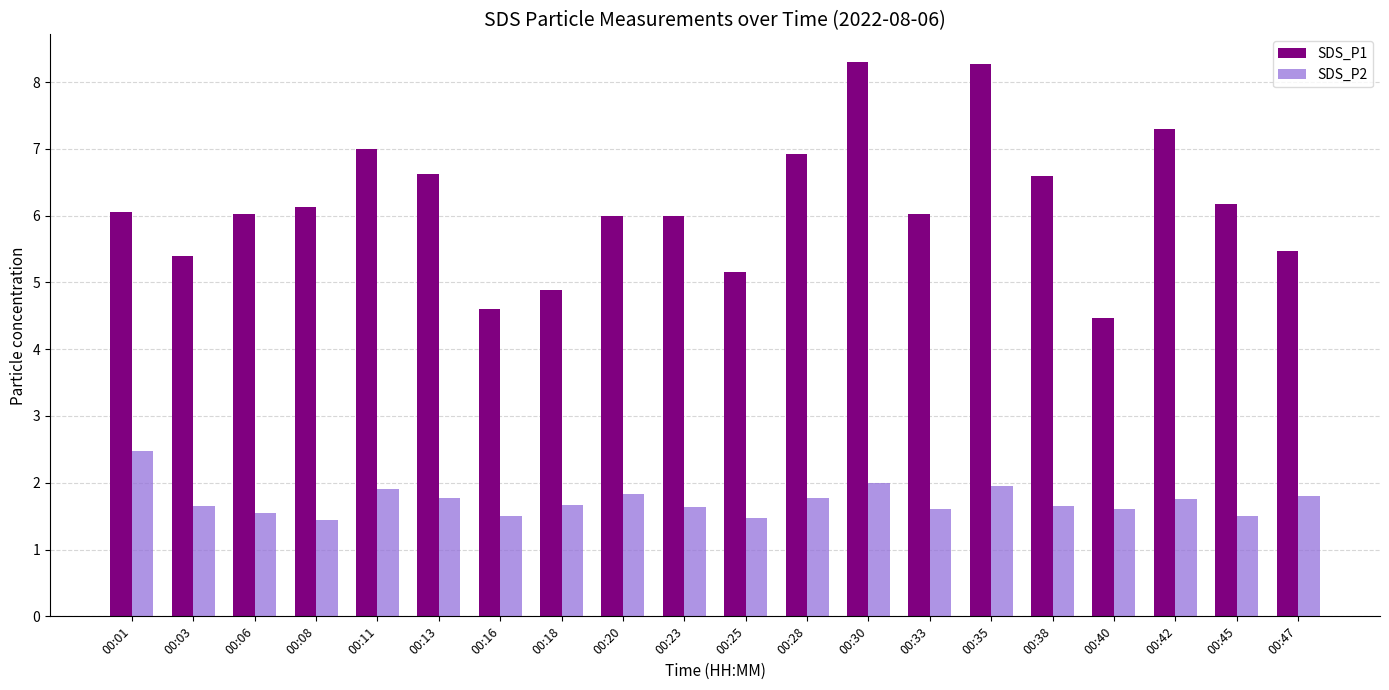

Between 00:38 and 00:42, which series saw the biggest shift?

SDS_P1